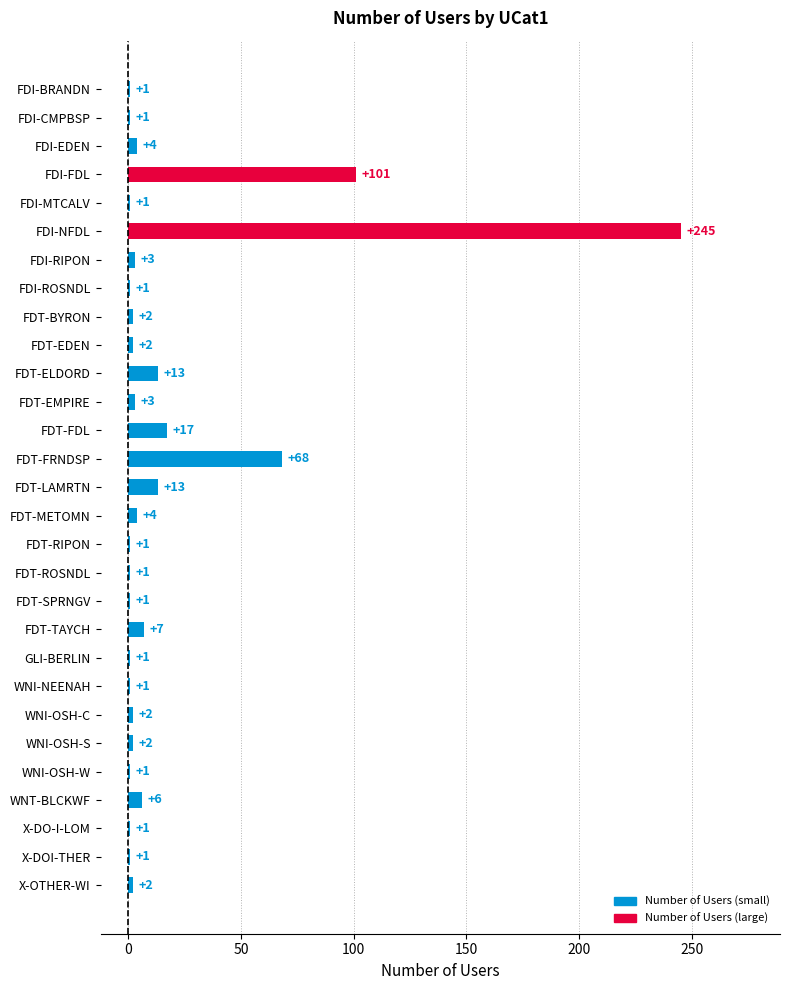

What is the smallest value displayed?

1